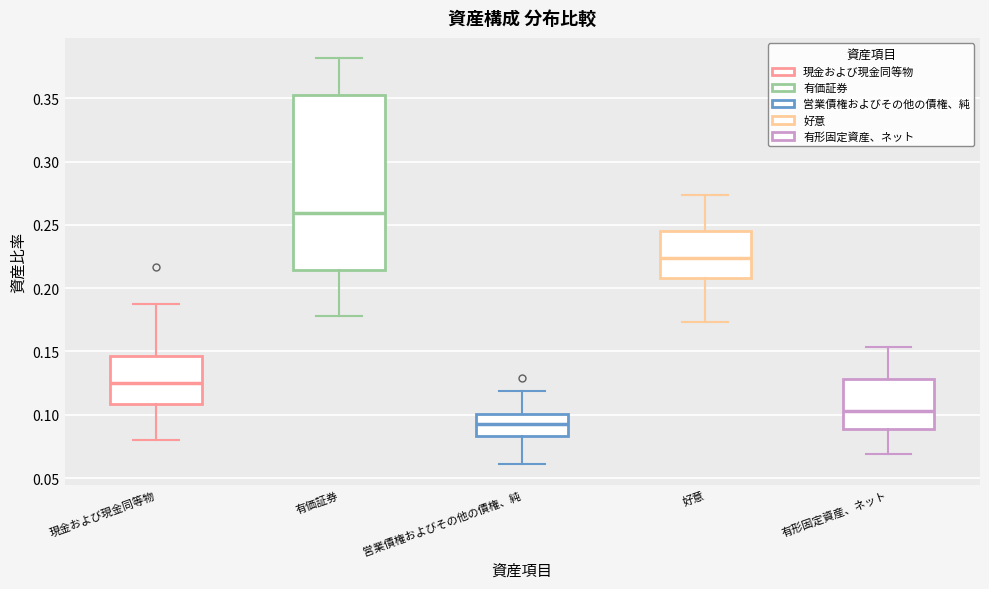

Comparing the boxes themselves (not the whiskers), which one is the tallest?

有価証券